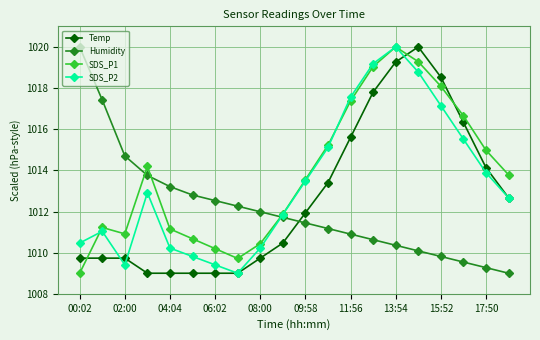

How many interior local valleys does the SDS_P2 series have?

2